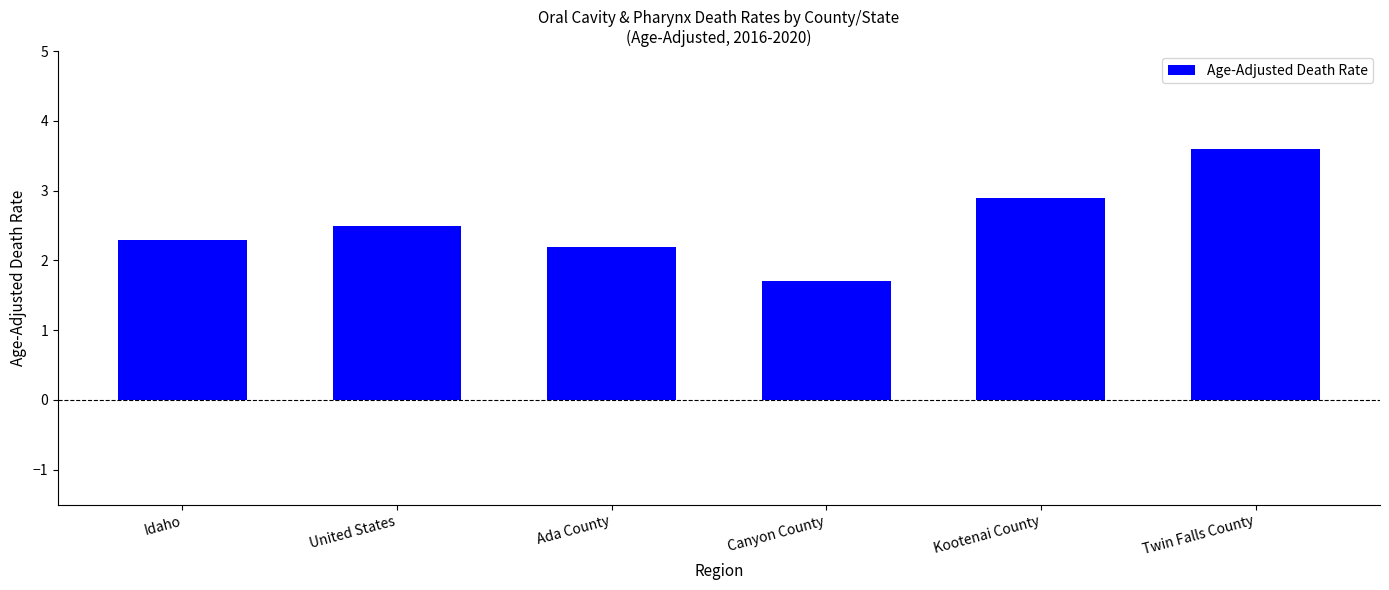

How many series are shown in this chart?

1